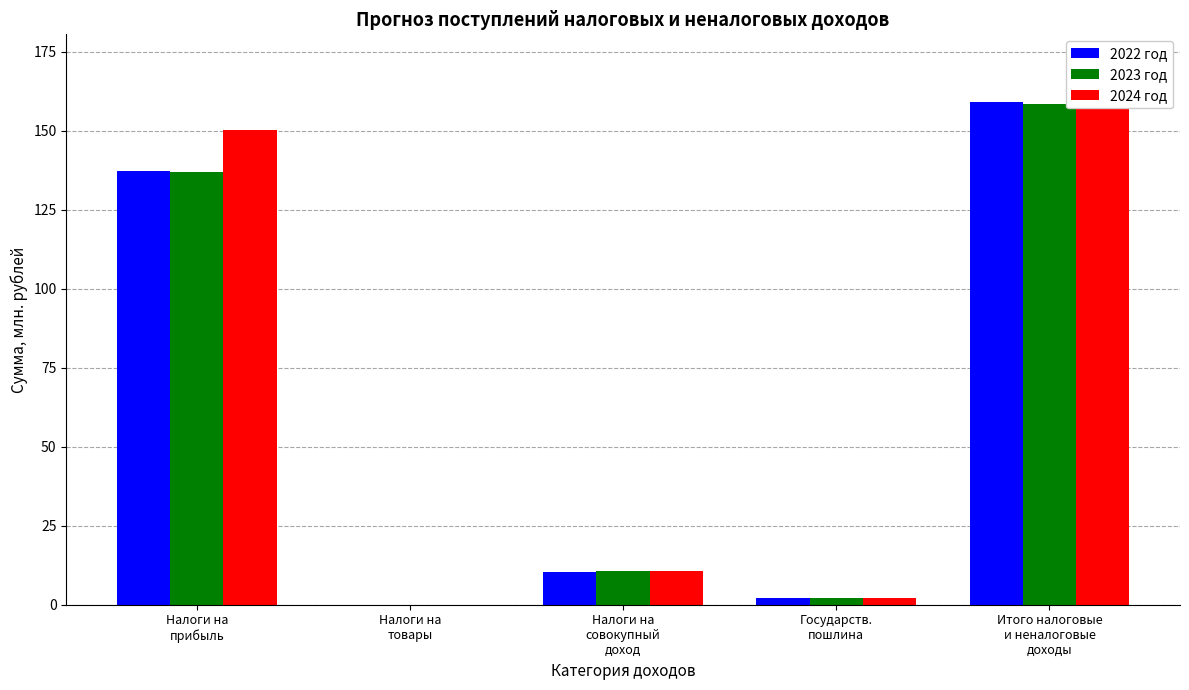

Which series has the largest total across all categories?

2024 год